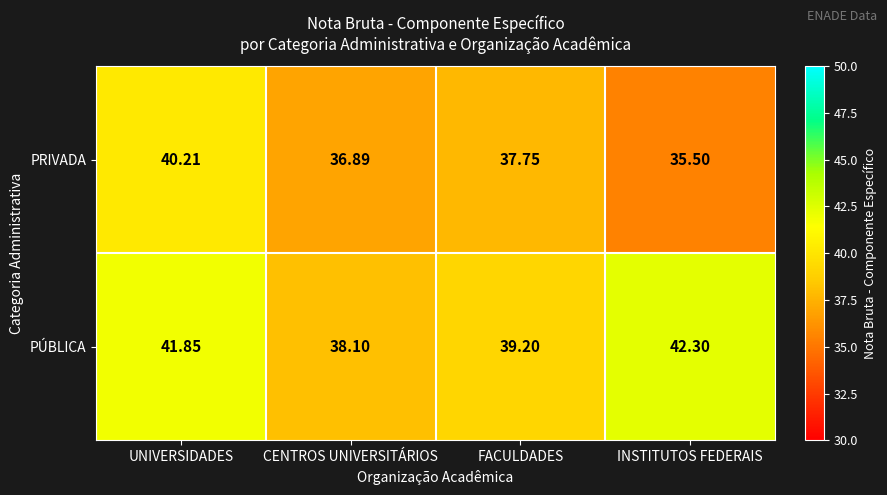

At which label is PÚBLICA closest to 40?

FACULDADES